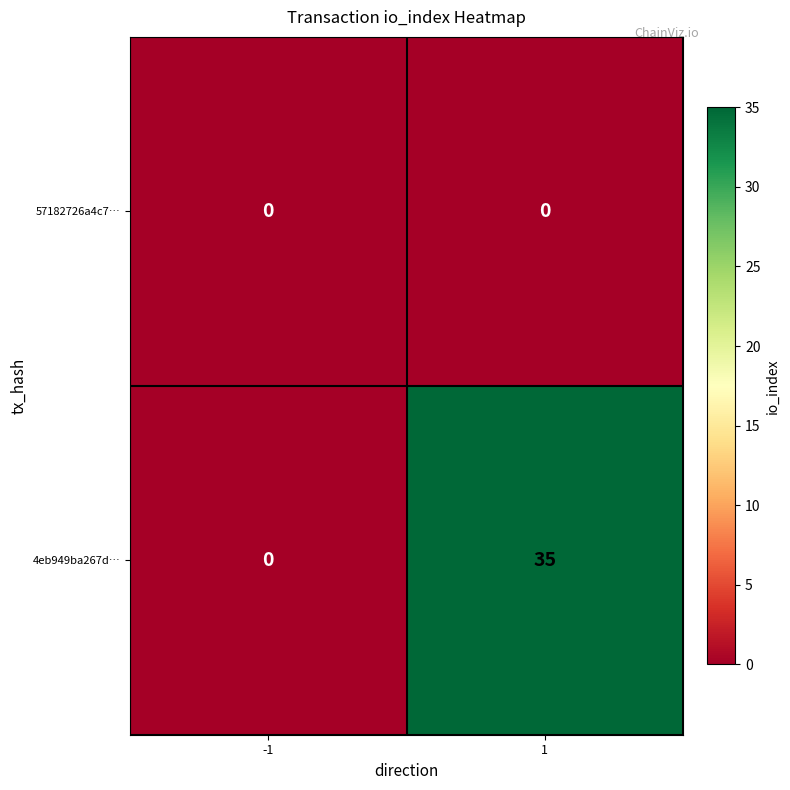

Is it true that 57182726a4c7… equals 0 at 1?

True